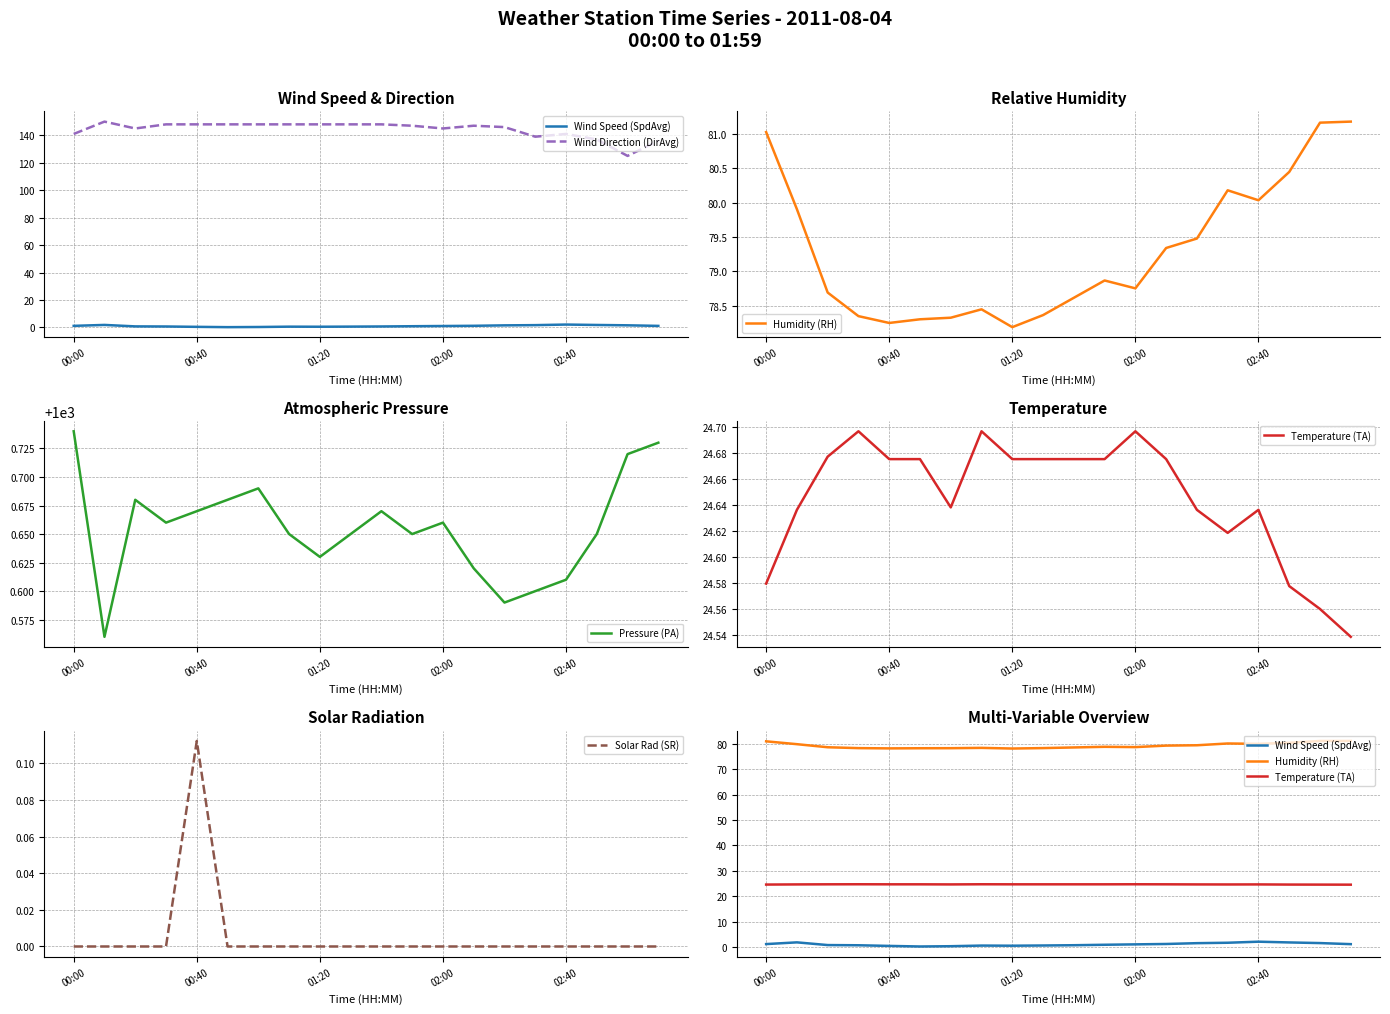

The value of Wind Direction (DirAvg) at 17 is 137.0. True or false?

True